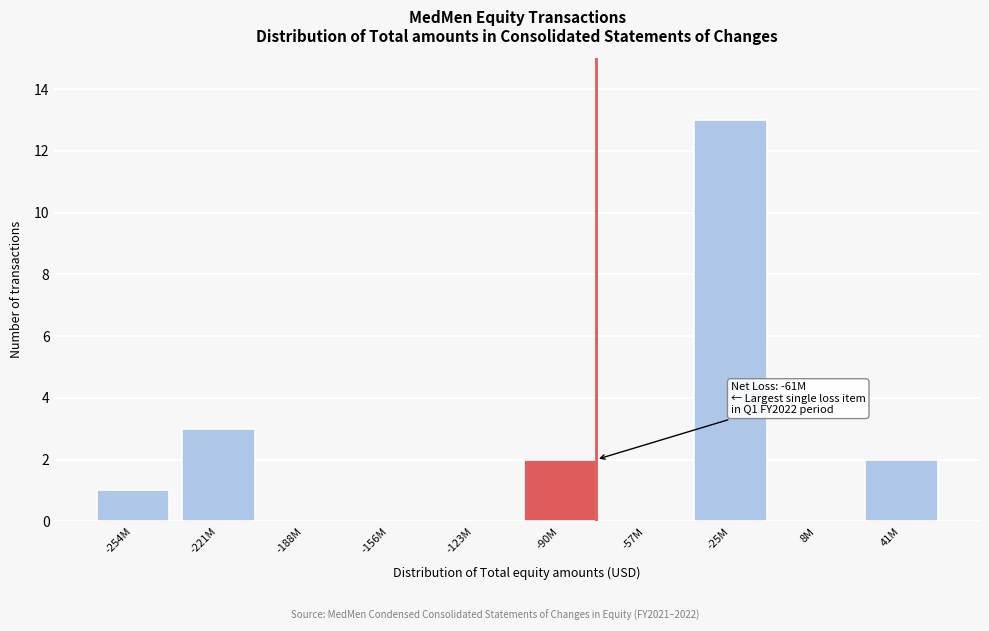

Reading right to left, extract all data points from this chart.

41M=2	8M=0	-25M=13	-57M=0	-90M=2	-123M=0	-156M=0	-188M=0	-221M=3	-254M=1